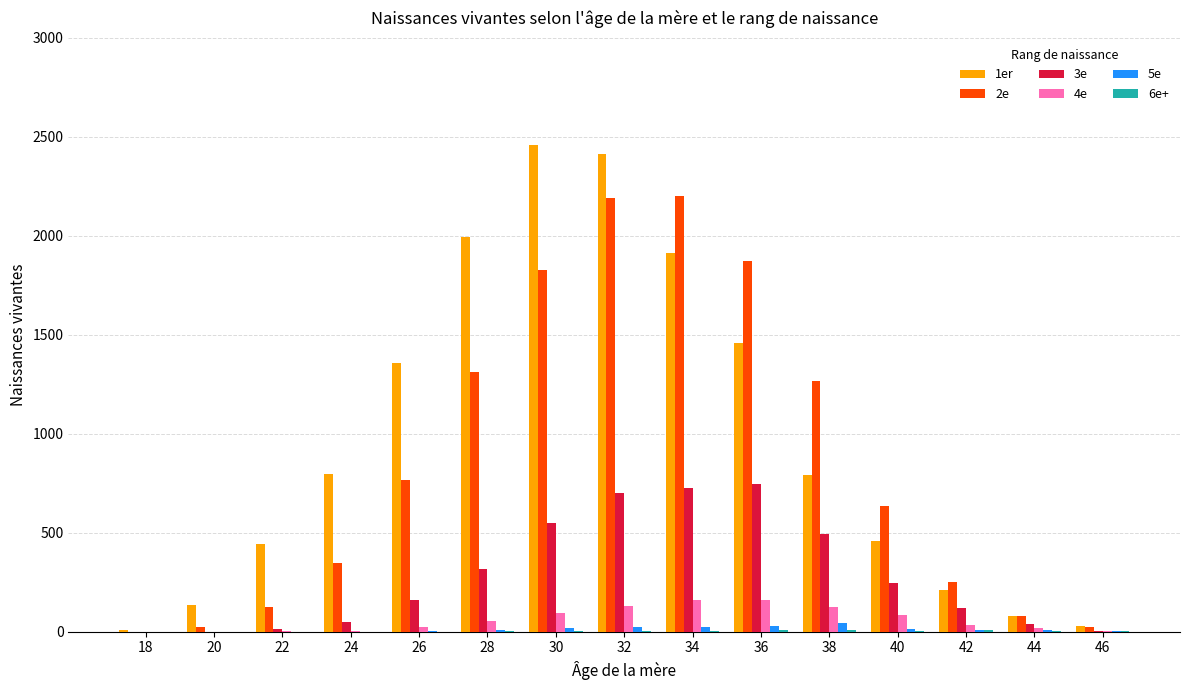

What is the greatest value displayed?

2459